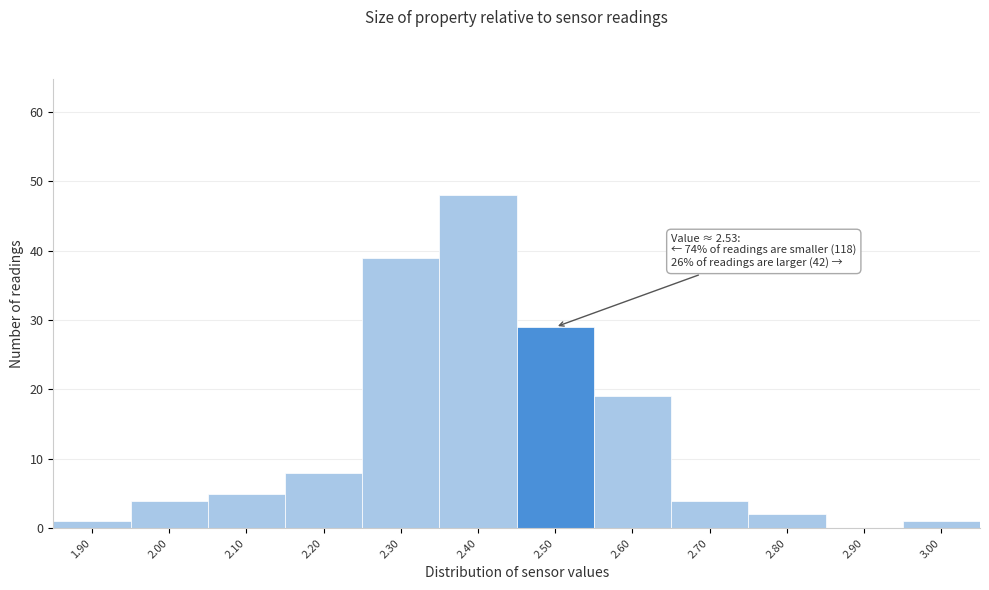

Reading left to right, what are all the values shown in this chart?

1.90=1	2.00=4	2.10=5	2.20=8	2.30=39	2.40=48	2.50=29	2.60=19	2.70=4	2.80=2	2.90=0	3.00=1